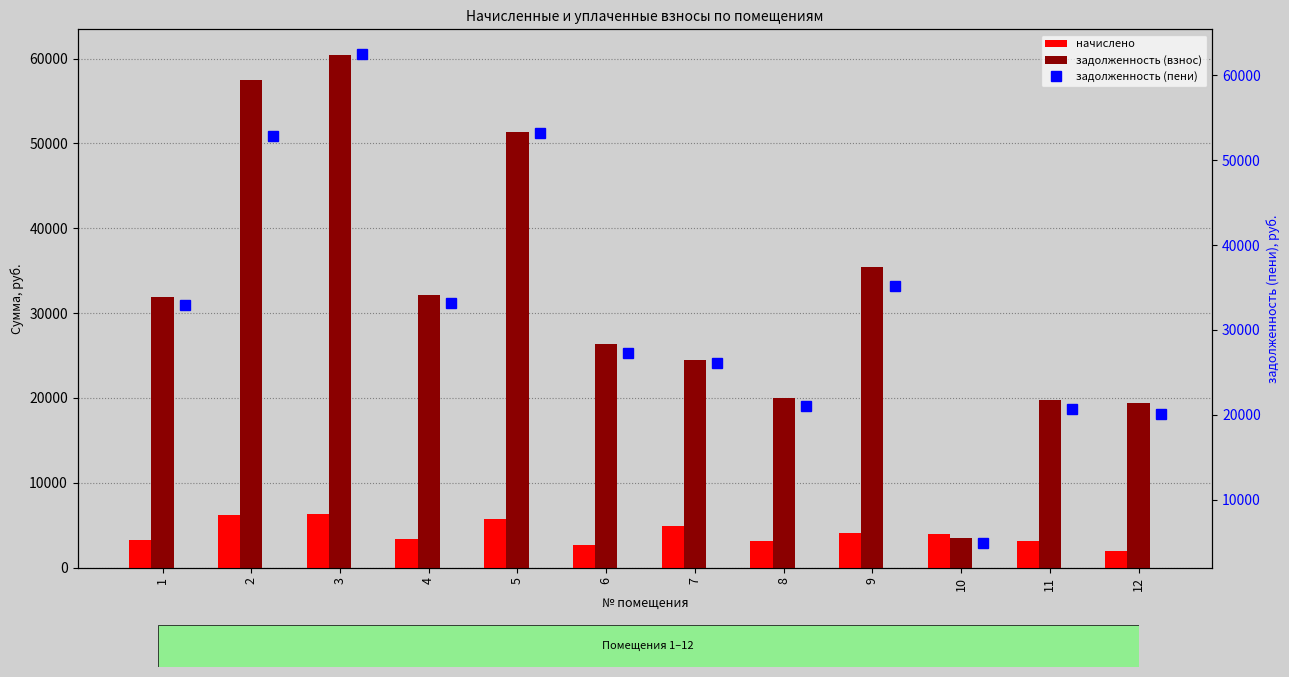

What are all the series names shown in the legend?

начислено, задолженность (взнос), задолженность (пени)